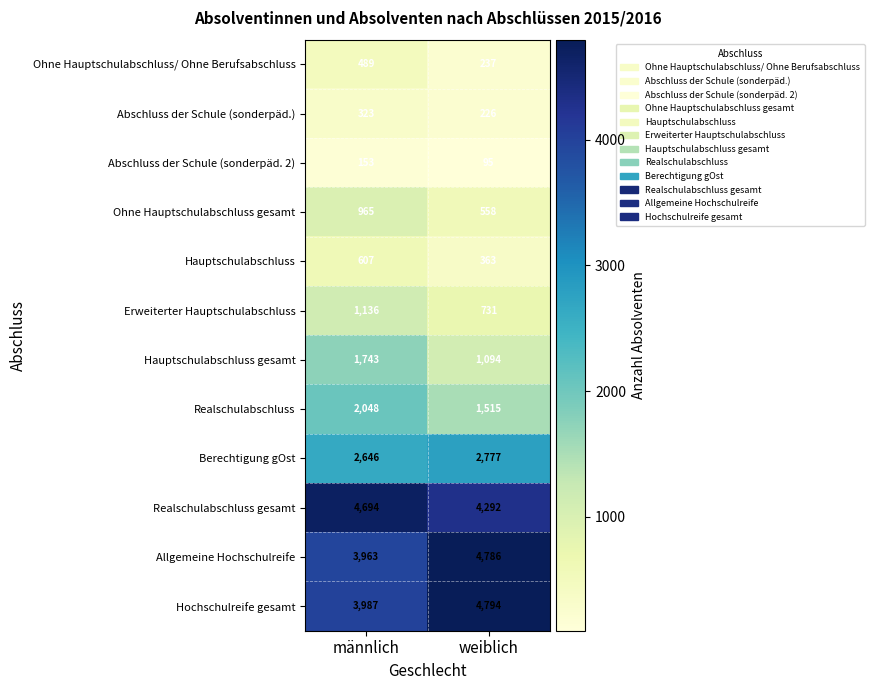

Is it true that Ohne Hauptschulabschluss gesamt equals 965 at männlich?

True